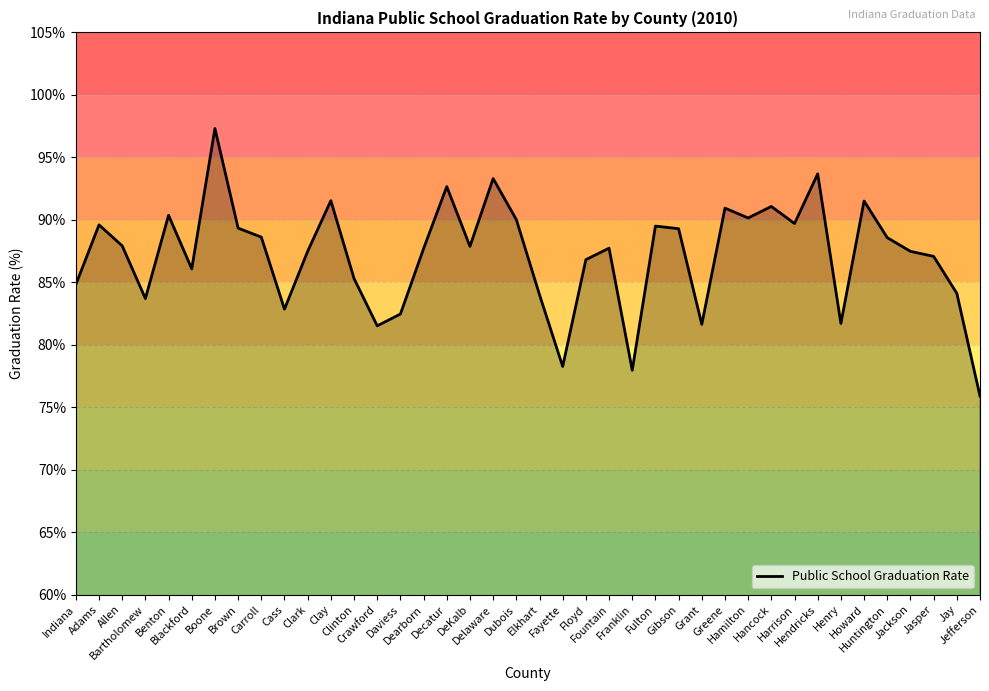

What is the difference between the maximum and minimum values?

21.4